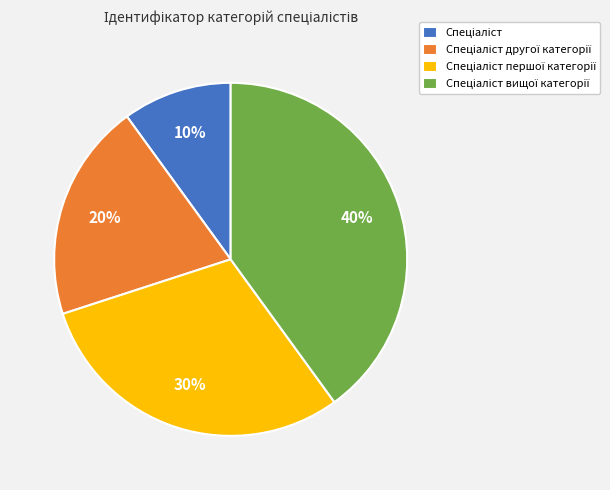

Count the number of slices in the pie.

4